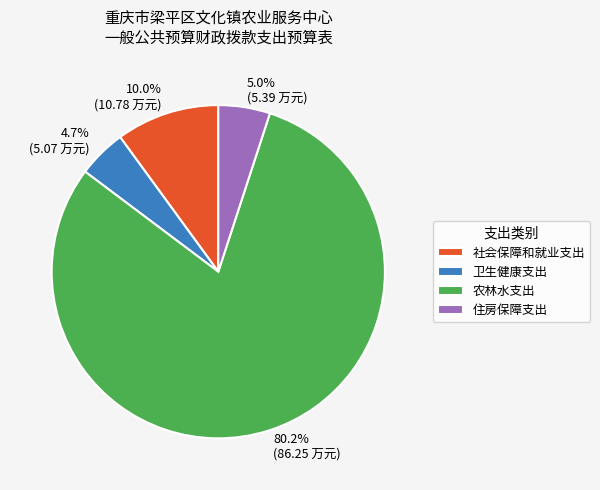

To the nearest percent, what is the difference between the 社会保障和就业支出 and 卫生健康支出 slice percentages?

5%